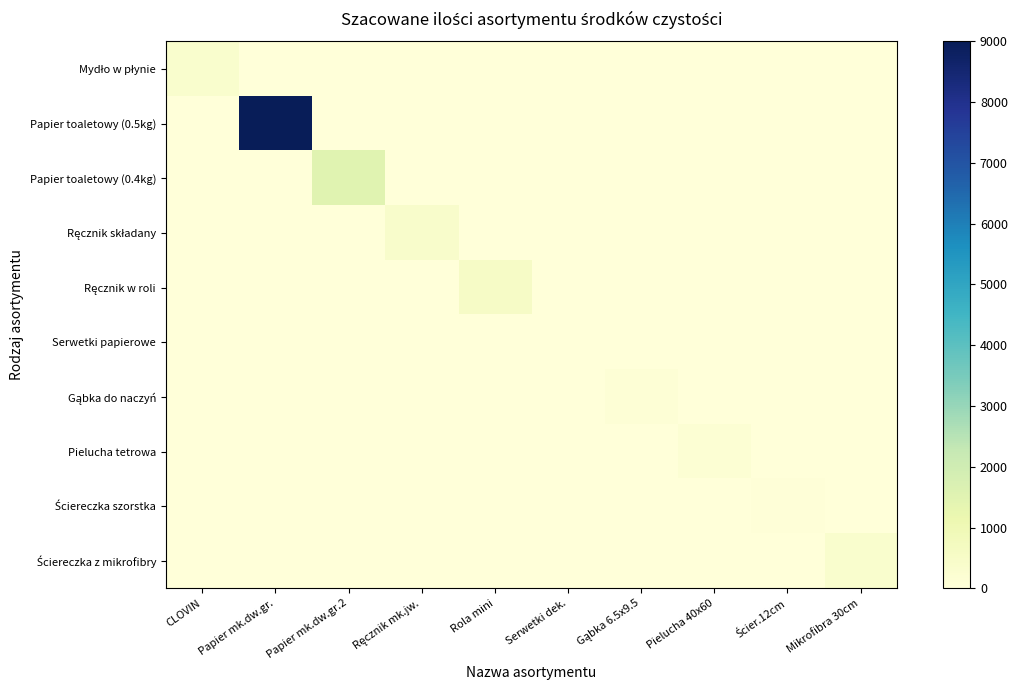

Count the number of categories in the chart.

10